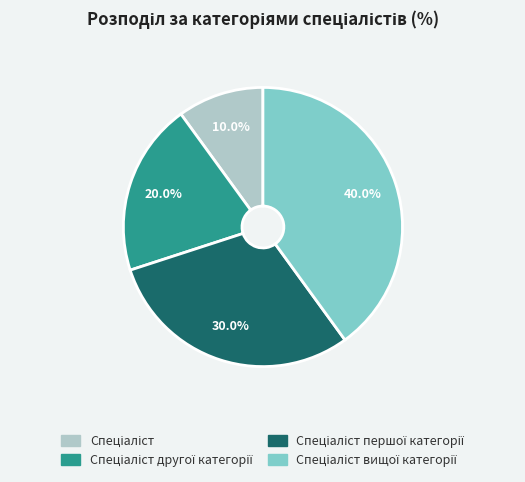

Is there any slice that represents more than half of the pie?

No